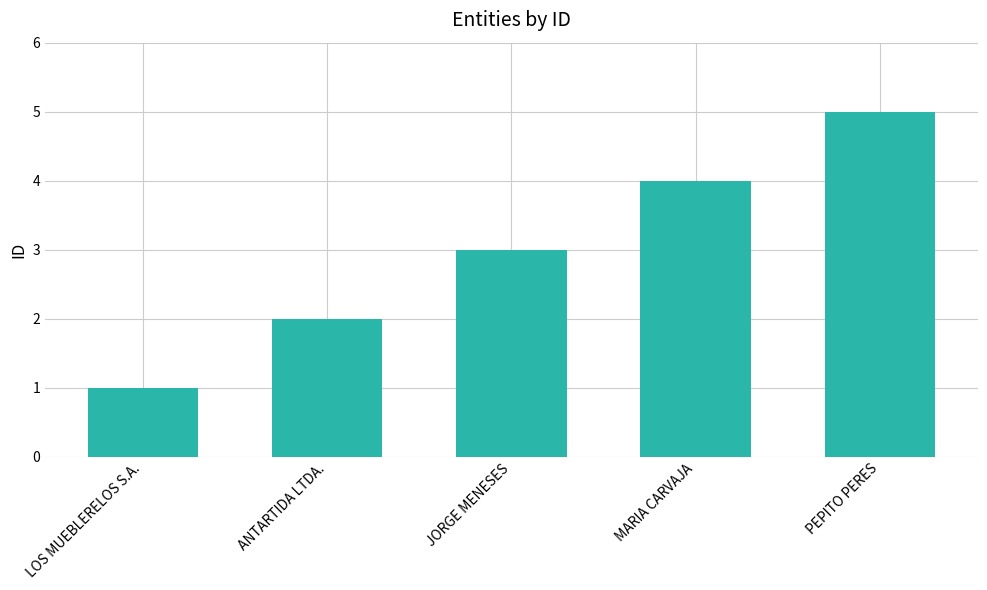

What is the change in value from MARIA CARVAJA to PEPITO PERES?

+1